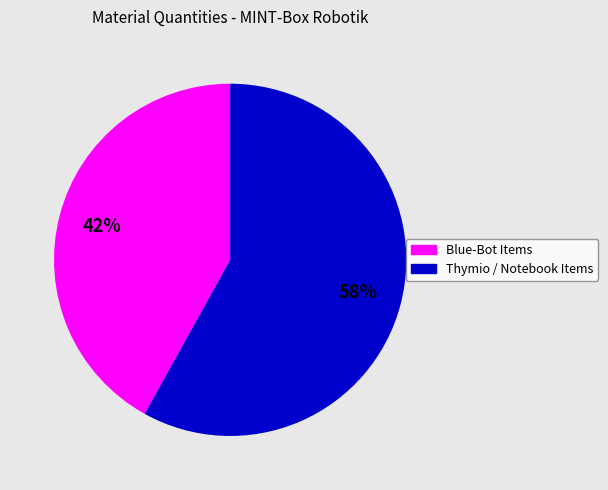

Is there any slice that represents more than half of the pie?

Yes